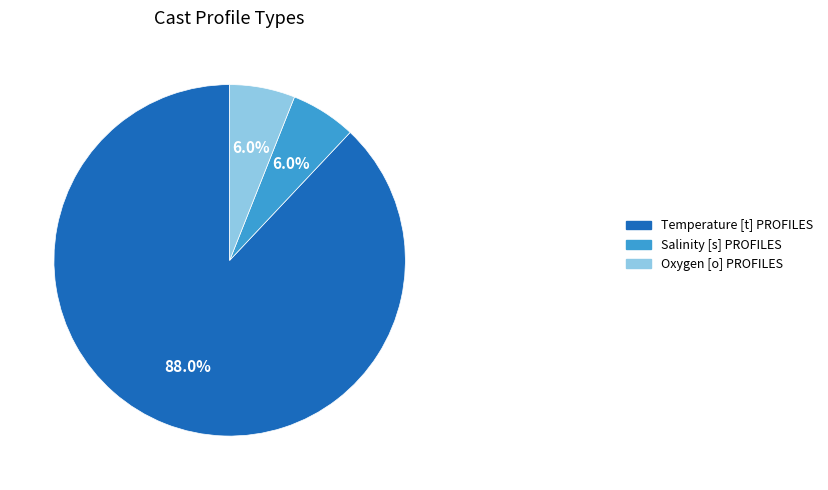

To the nearest percent, what portion does Oxygen [o] PROFILES represent?

6%